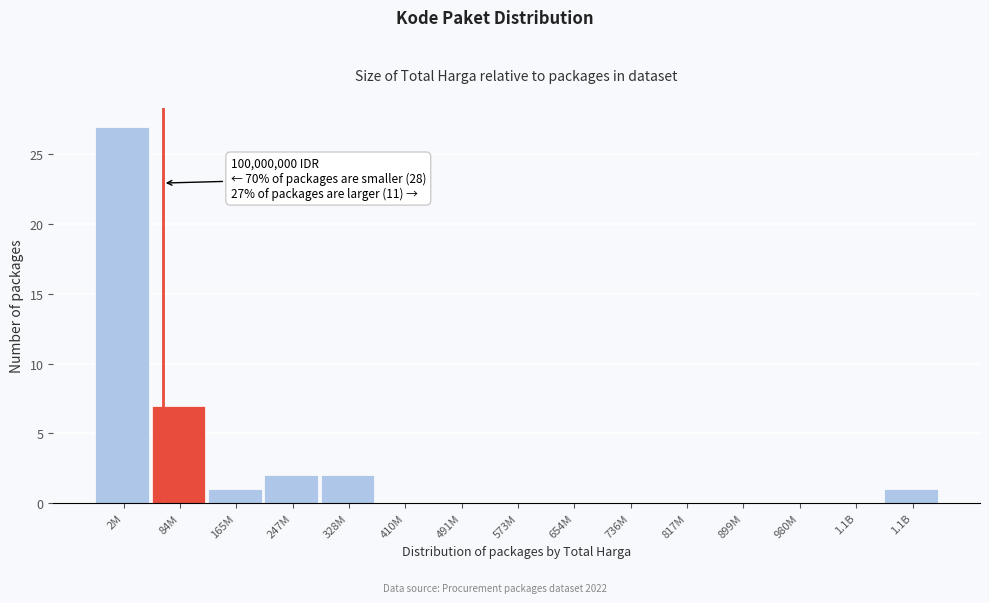

Count the number of categories in the chart.

15